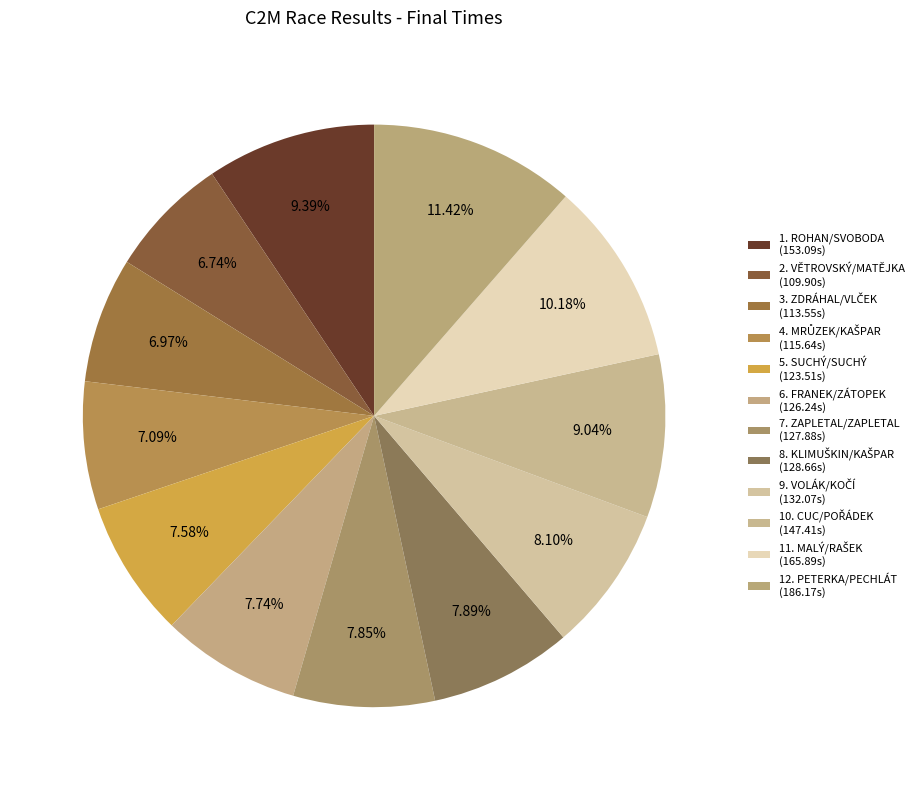

Does 12. PETERKA/PECHLÁT account for over 50% of the chart?

No